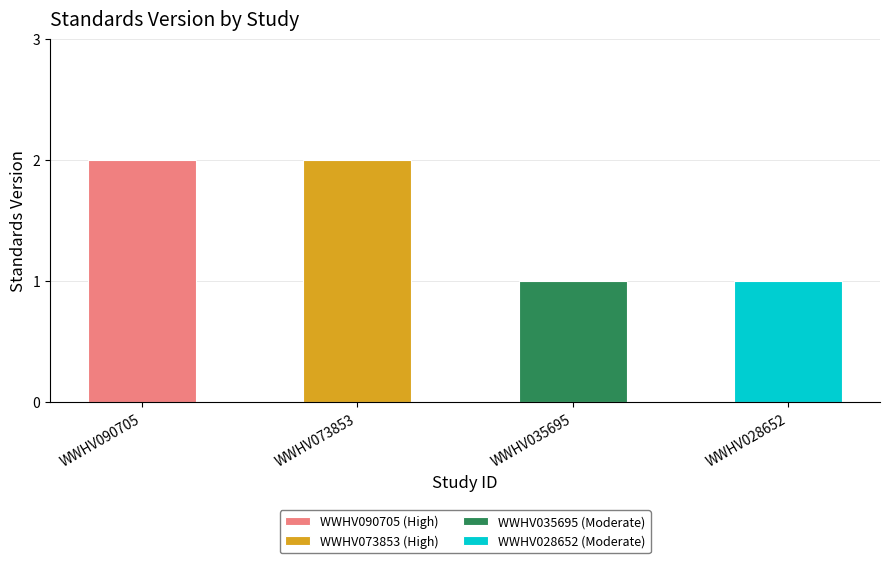

Which has a higher value, WWHV028652 or WWHV035695?

WWHV028652